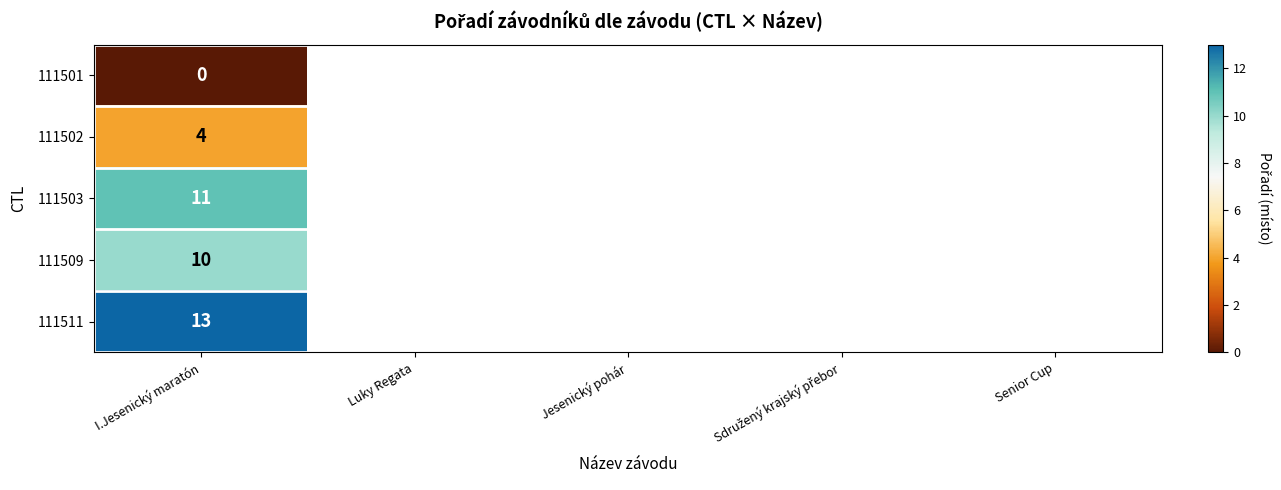

Is it true that 111502 equals 4 at I.Jesenický maratón?

True